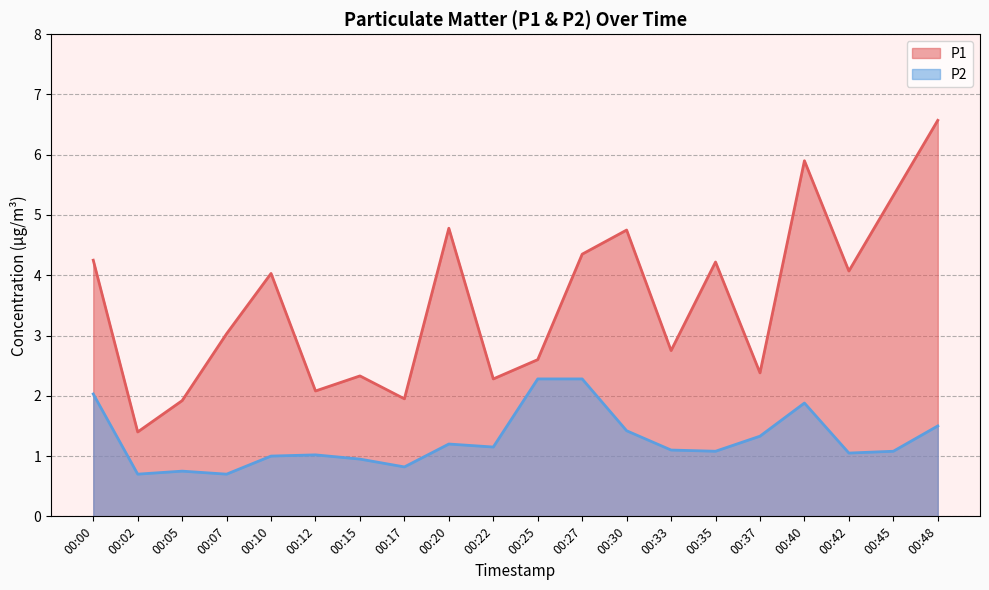

What is the difference between the maximum and minimum values in the P2 series?

1.6